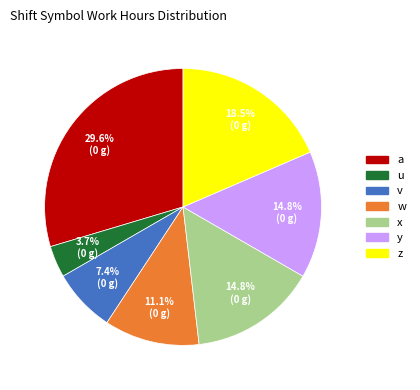

Is it true that y is 15% of the pie?

True